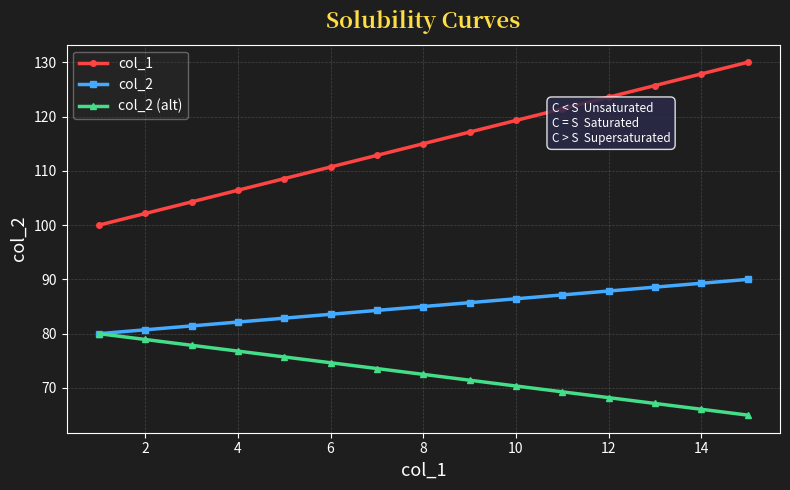

True or false: col_1 and col_2 cross at least once.

False